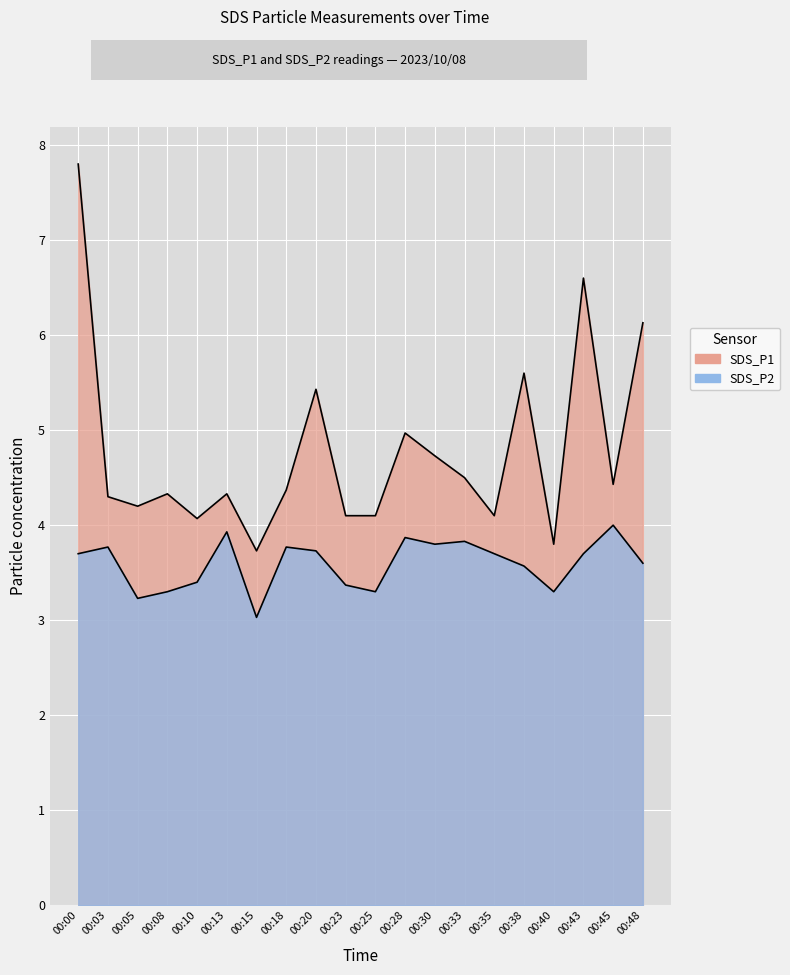

What value does the SDS_P1 series have at 00:33?

4.5